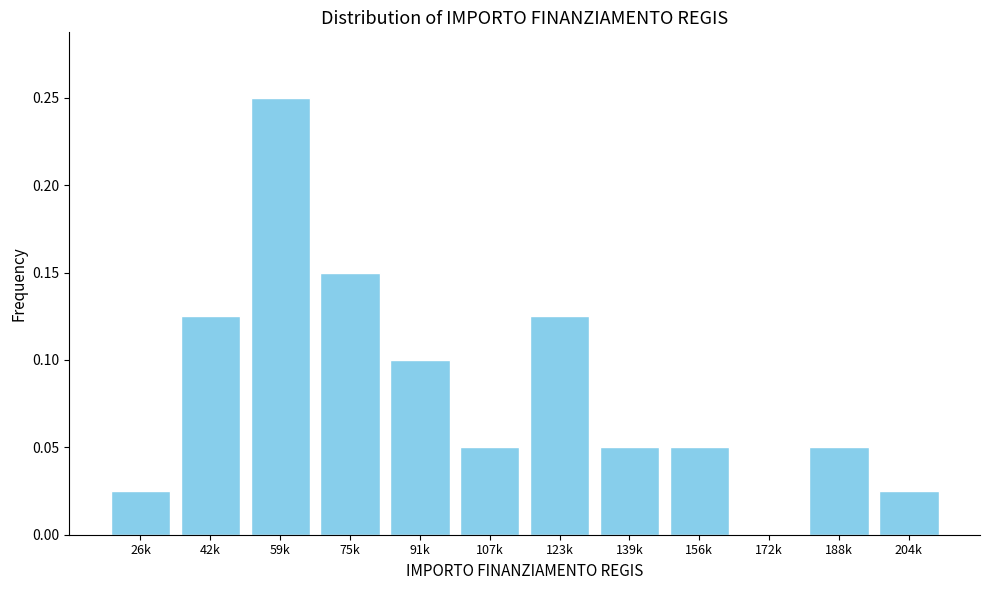

Is it true that the value at 172k is 0.0?

True